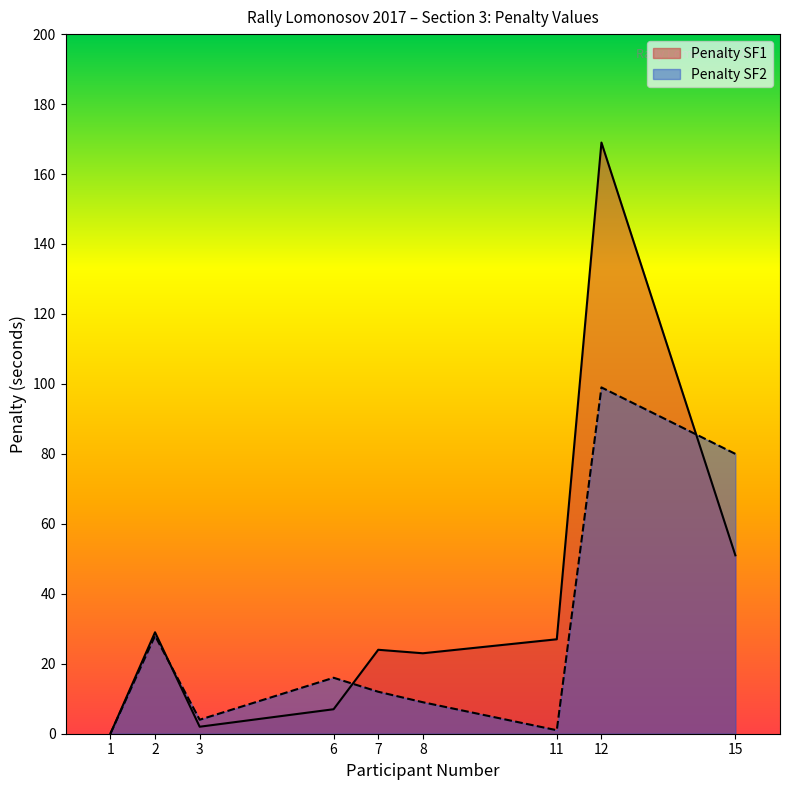

Which series has the largest total across all categories?

Penalty SF1